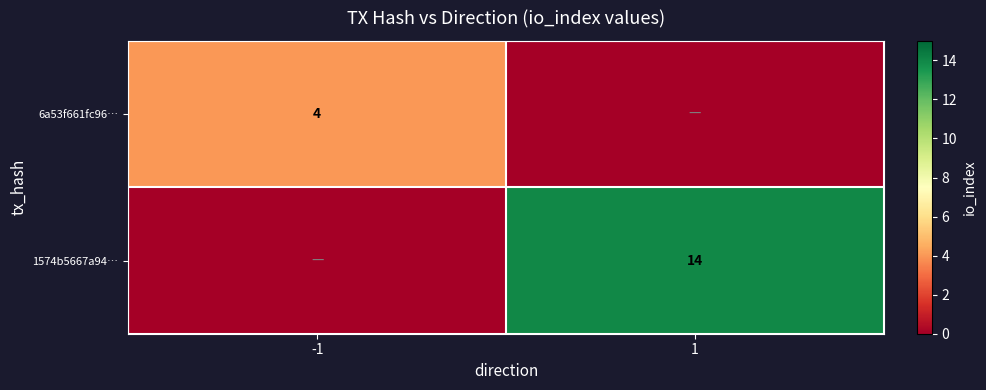

The value of 1574b5667a94… at 1 is 23. True or false?

False